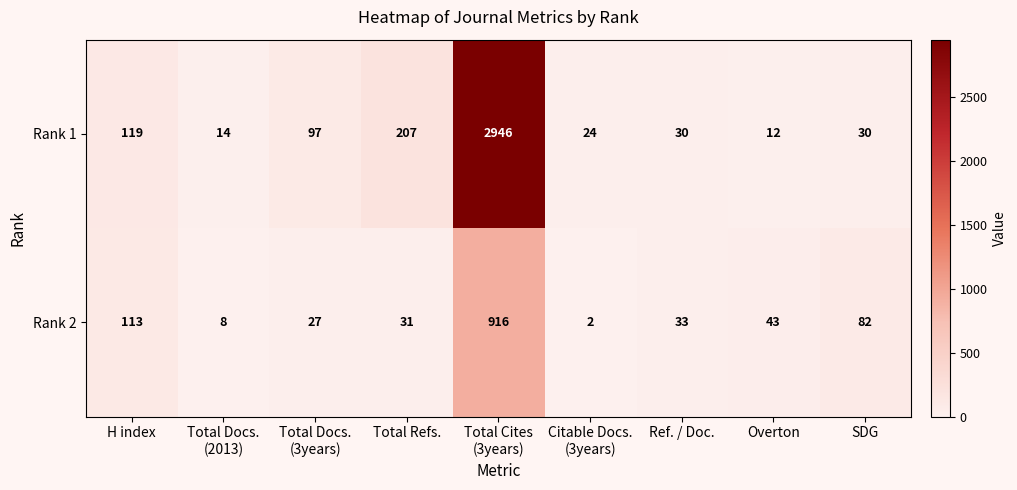

Which series has the largest total across all categories?

Rank 1